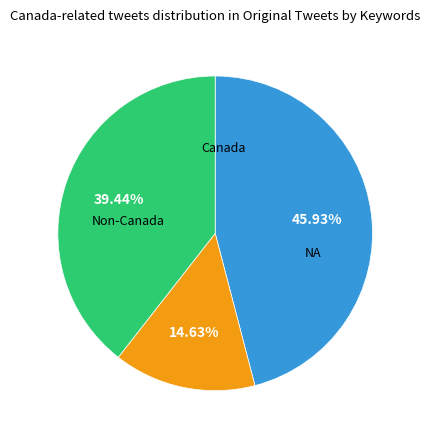

Does any single category account for the majority?

No